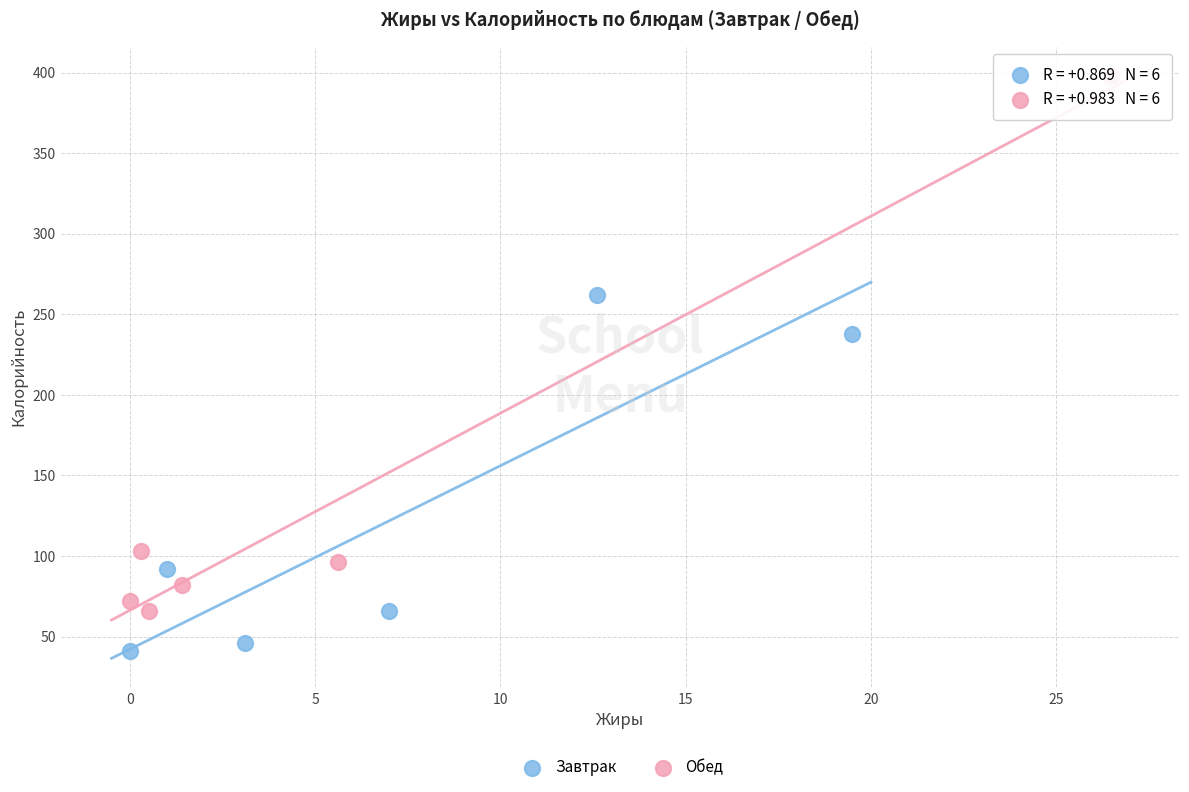

Which series has the widest spread of Y values?

Обед